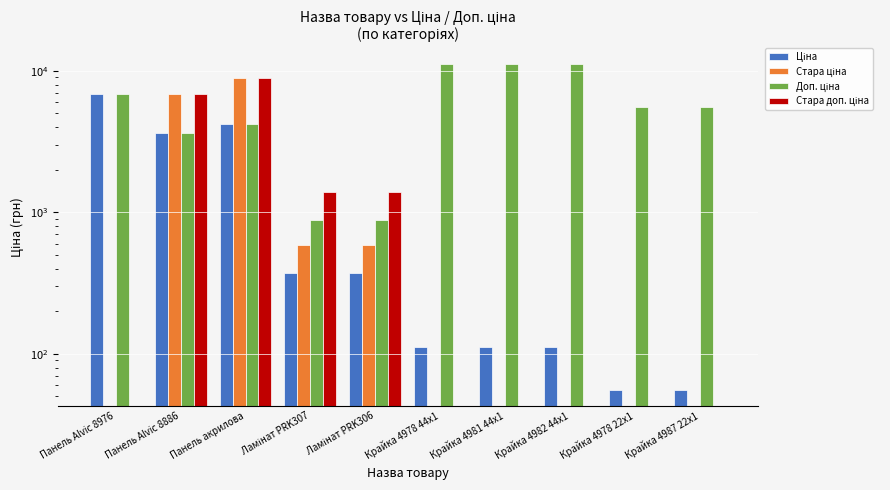

How many bars are there in total?

40